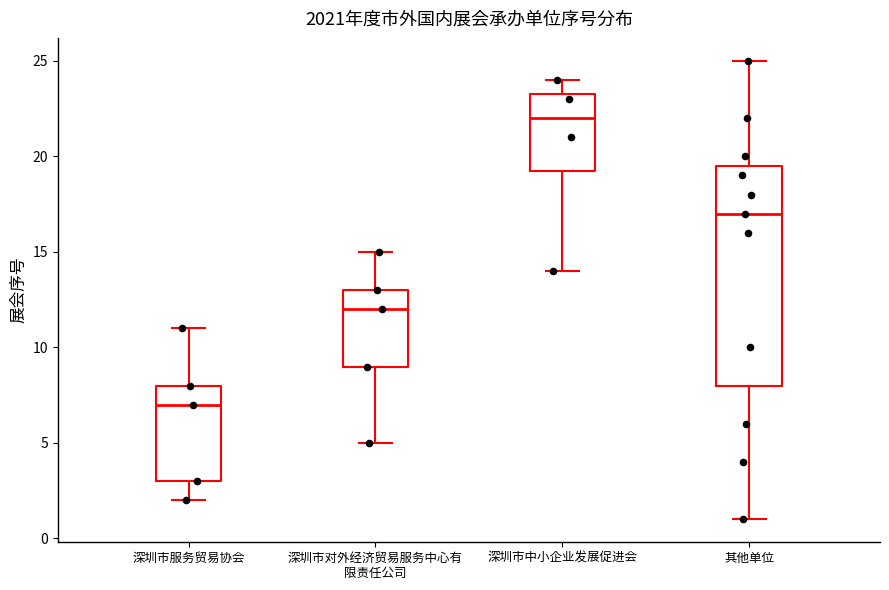

Where does the median line of the box for 深圳市中小企业发展促进会 sit on the y-axis? The values are not printed on the chart, so give them approximately, as read against the axis.

22.0